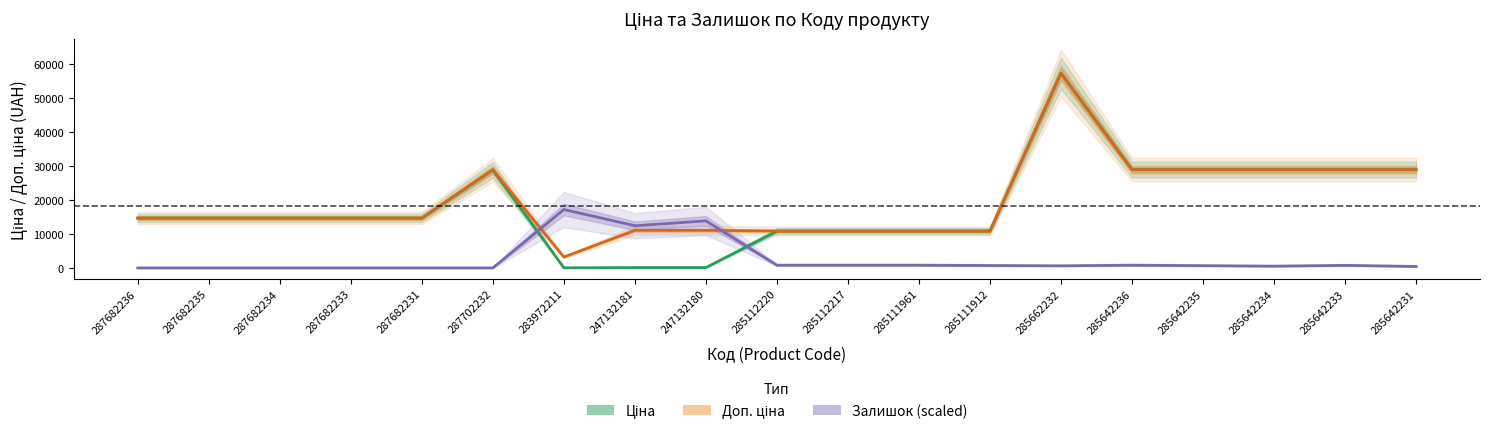

At how many categories does at least one series exceed 35023?

1